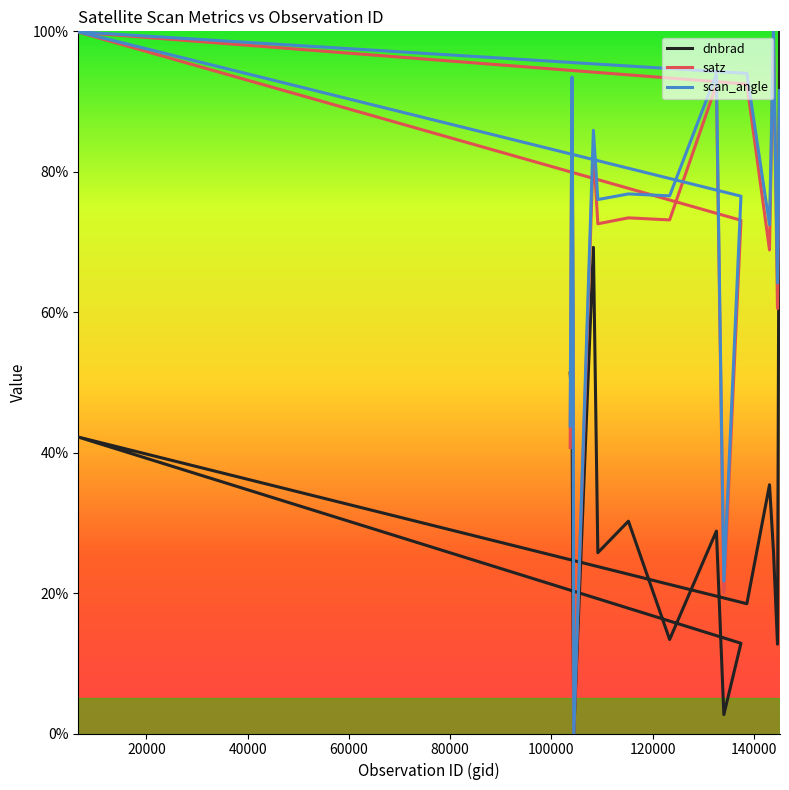

True or false: scan_angle and satz cross at least once.

False